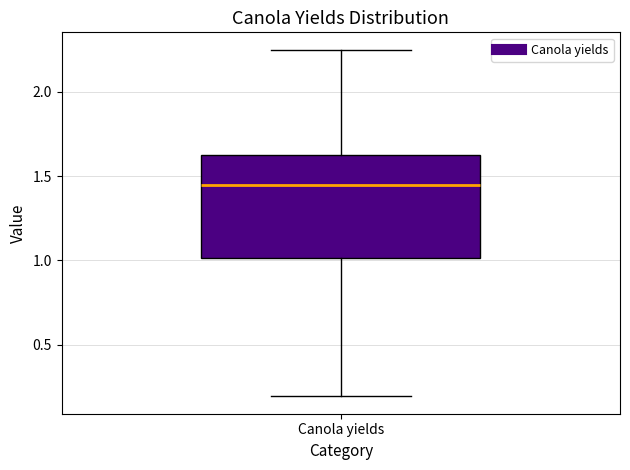

Transcribe this box plot: give where the median line is, the range the box spans, and where the two whiskers end, as read against the y-axis. The values are not printed on the chart, so give them approximately, as read against the axis.

median 1.45, box 1.00 to 1.60, whiskers 0.20 to 2.25